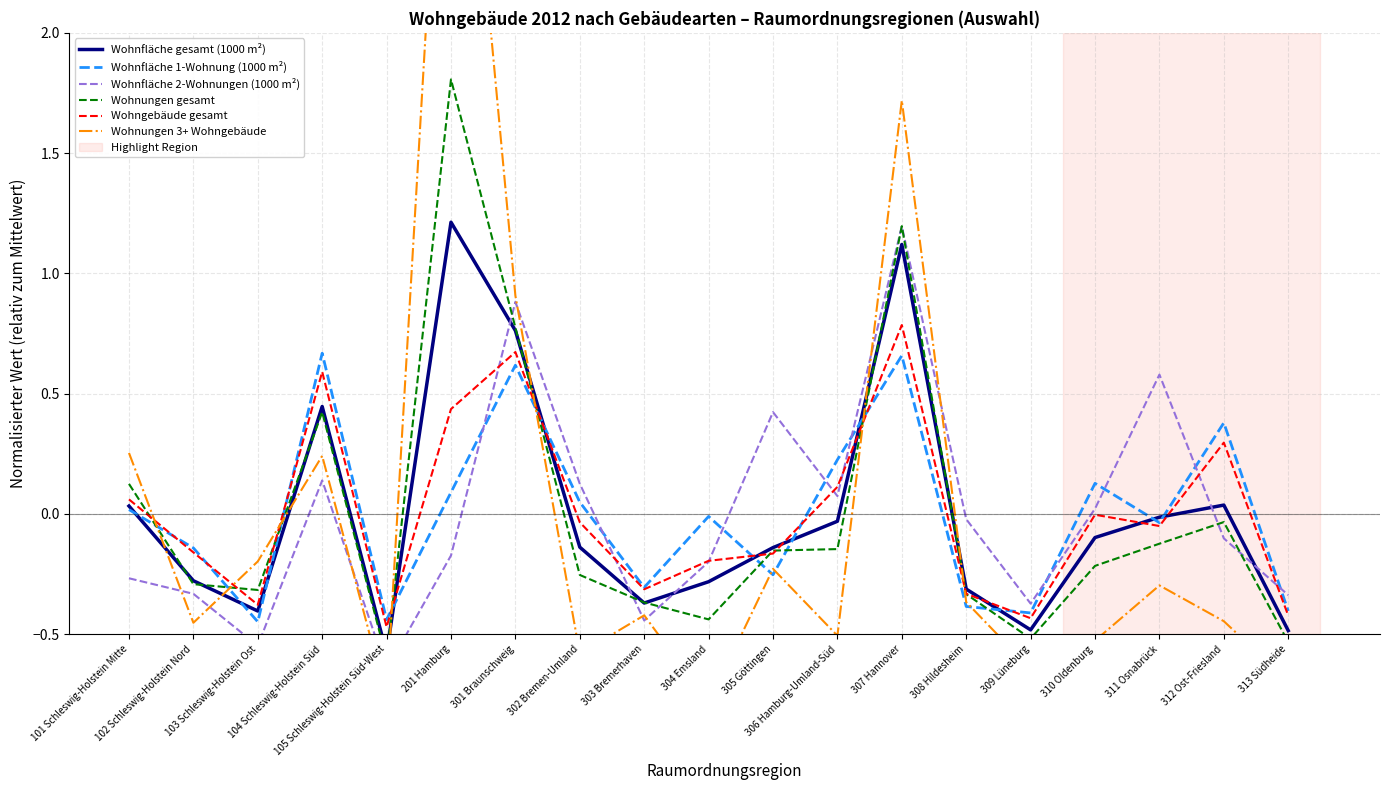

What is the label of the 7th point from the right?

307 Hannover